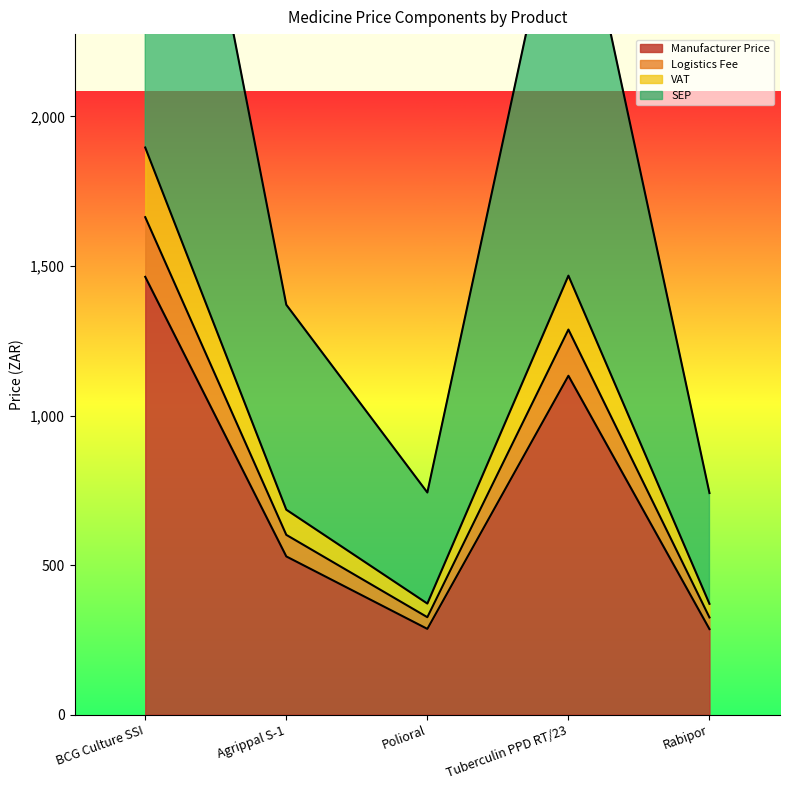

True or false: VAT and Logistics Fee cross at least once.

False